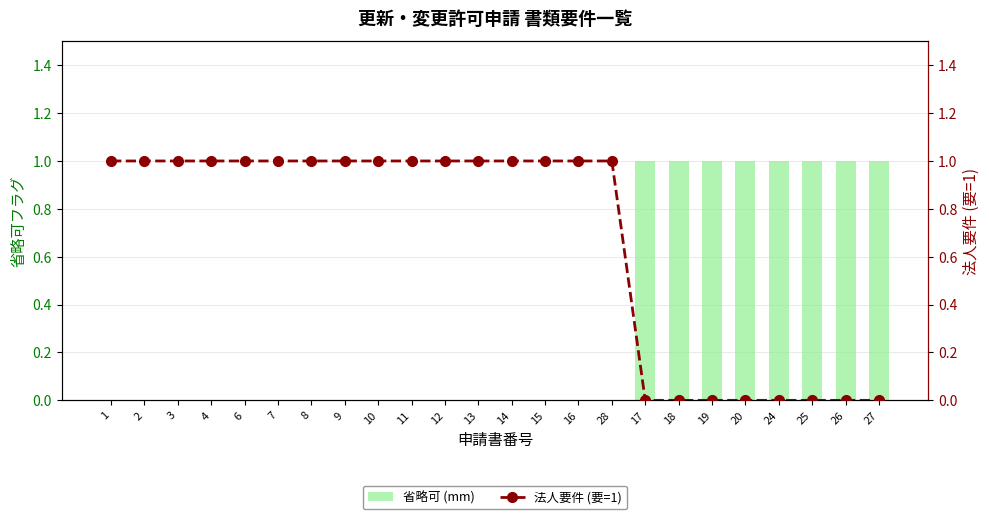

What is the difference between the maximum and minimum values in the 法人要件 (要=1) series?

1